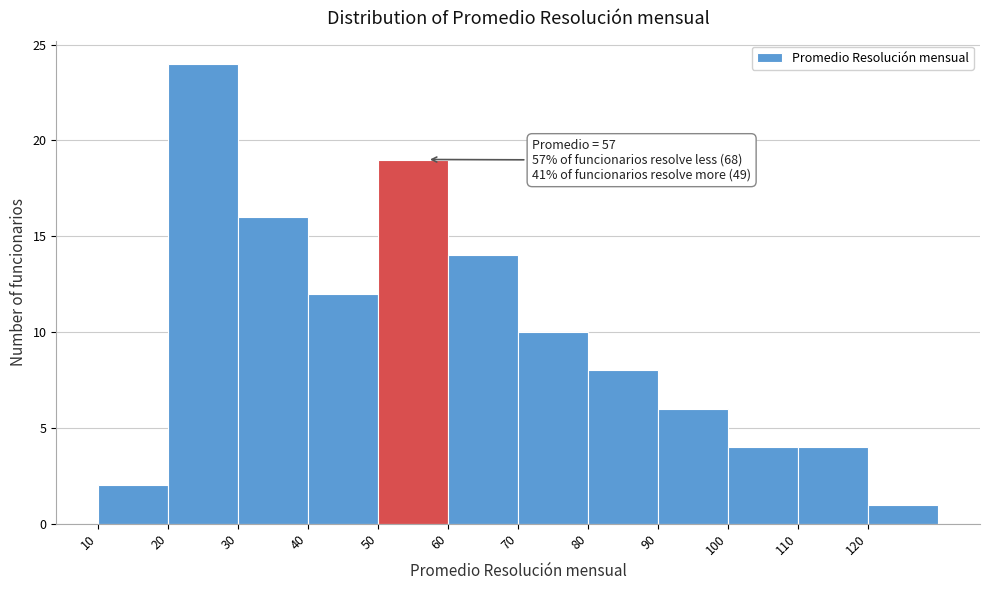

Which range on the x-axis has the tallest bar?

20 to 30